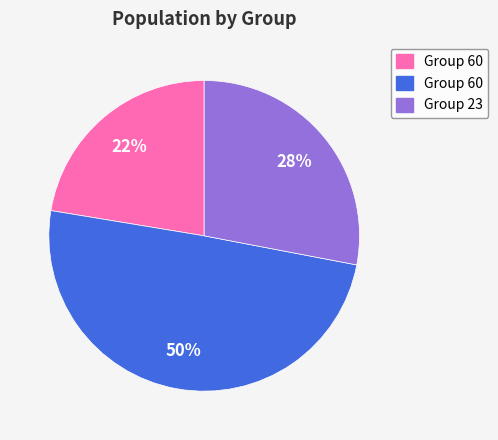

To the nearest percent, what is the average slice percentage?

33%